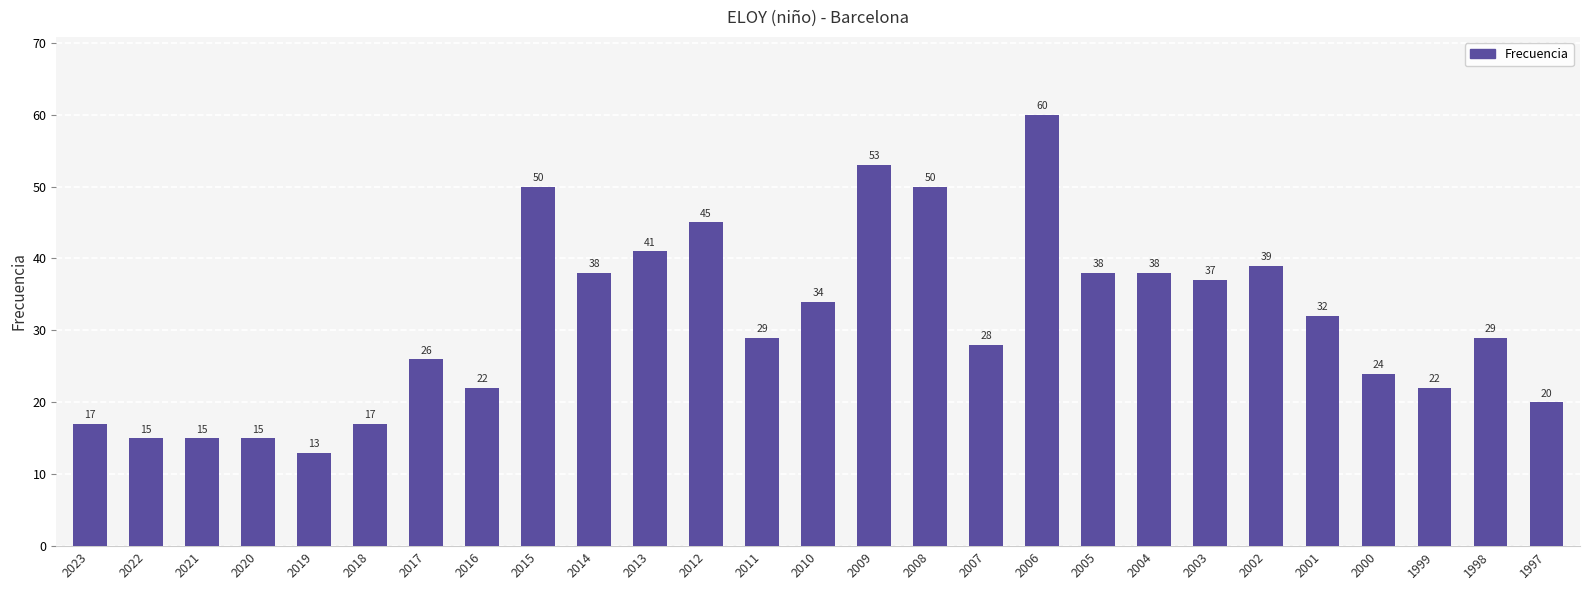

How many values are below 29?

12